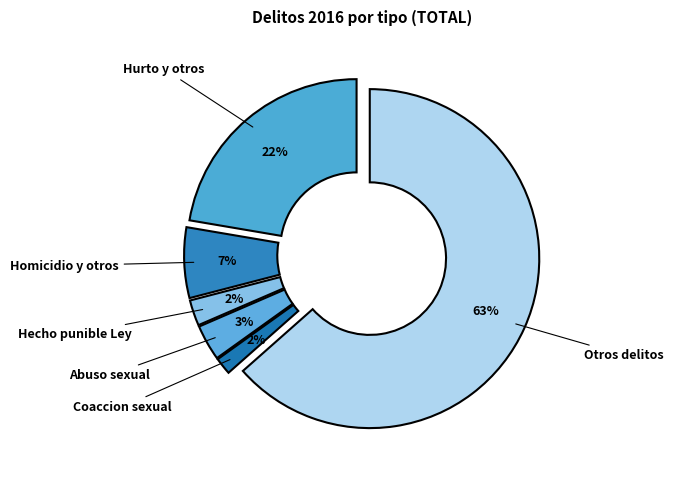

To the nearest percent, what is the combined percentage of Abuso sexual and Otros delitos?

67%